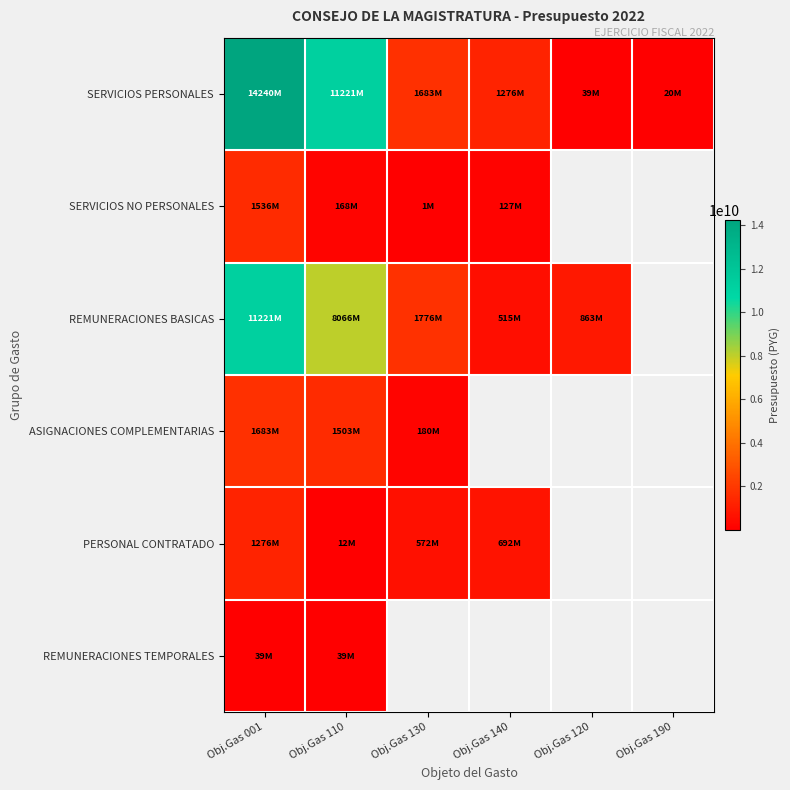

At which label does REMUNERACIONES BASICAS first exceed 8065857888?

Obj.Gas 001